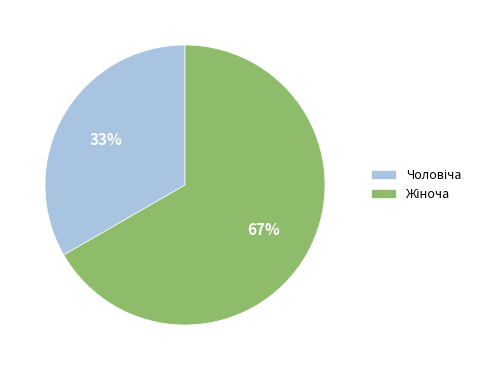

To the nearest percent, what is the average slice percentage?

50%